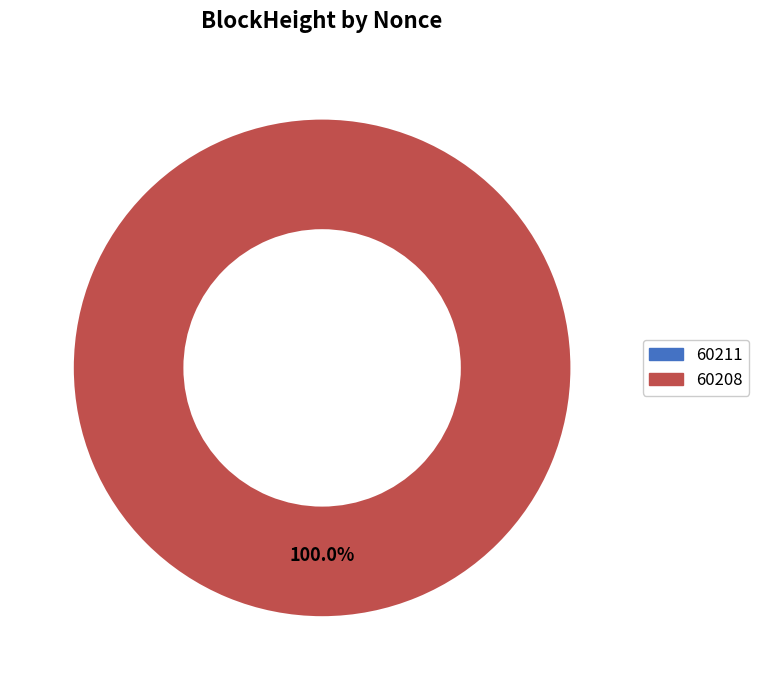

Between 60211 and 60208, which is larger?

60208